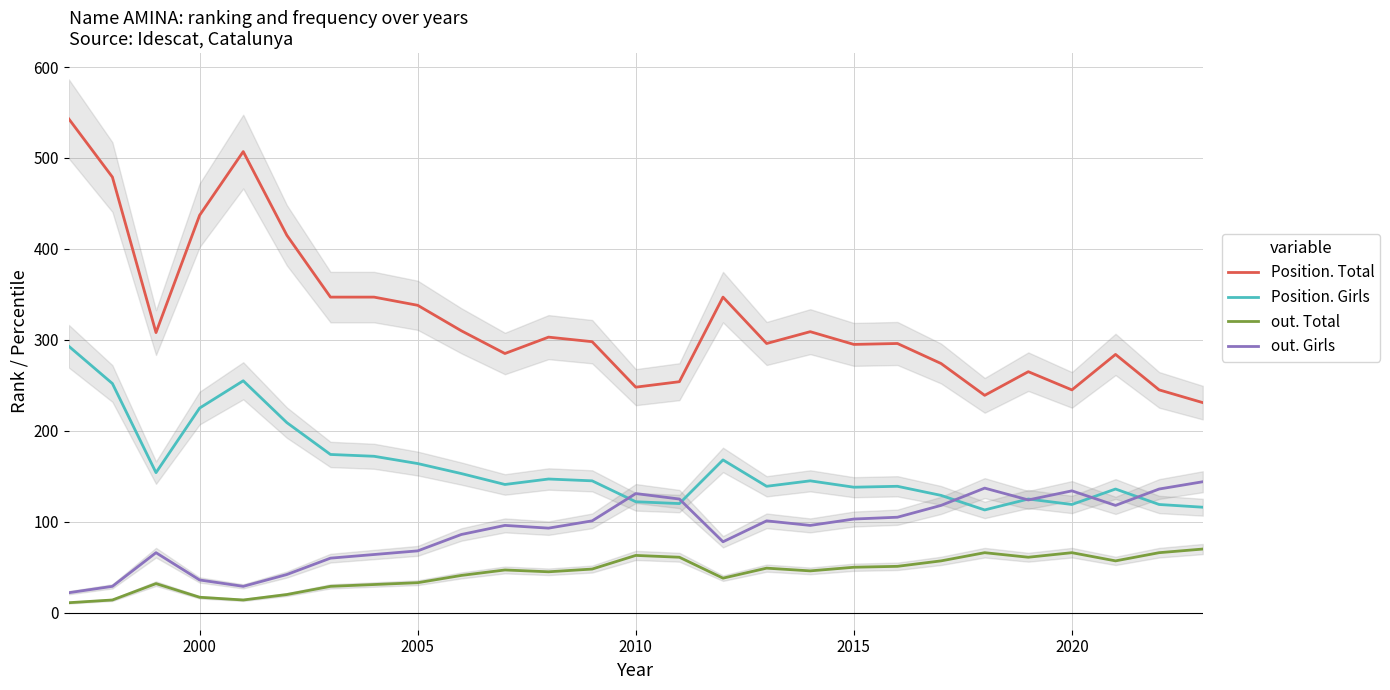

How many times do out. Girls and Position. Girls cross each other?

7